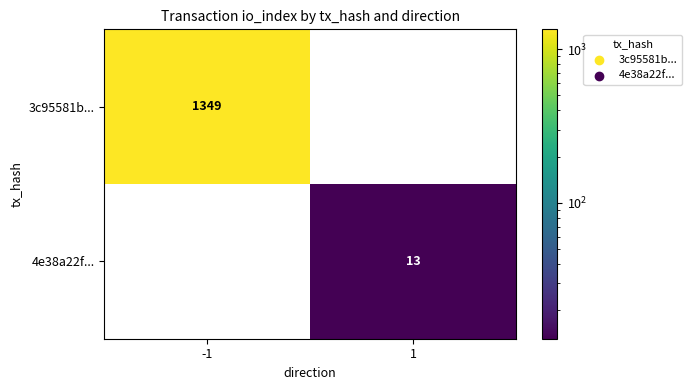

What is the spread (max minus min) of values at 1?

13